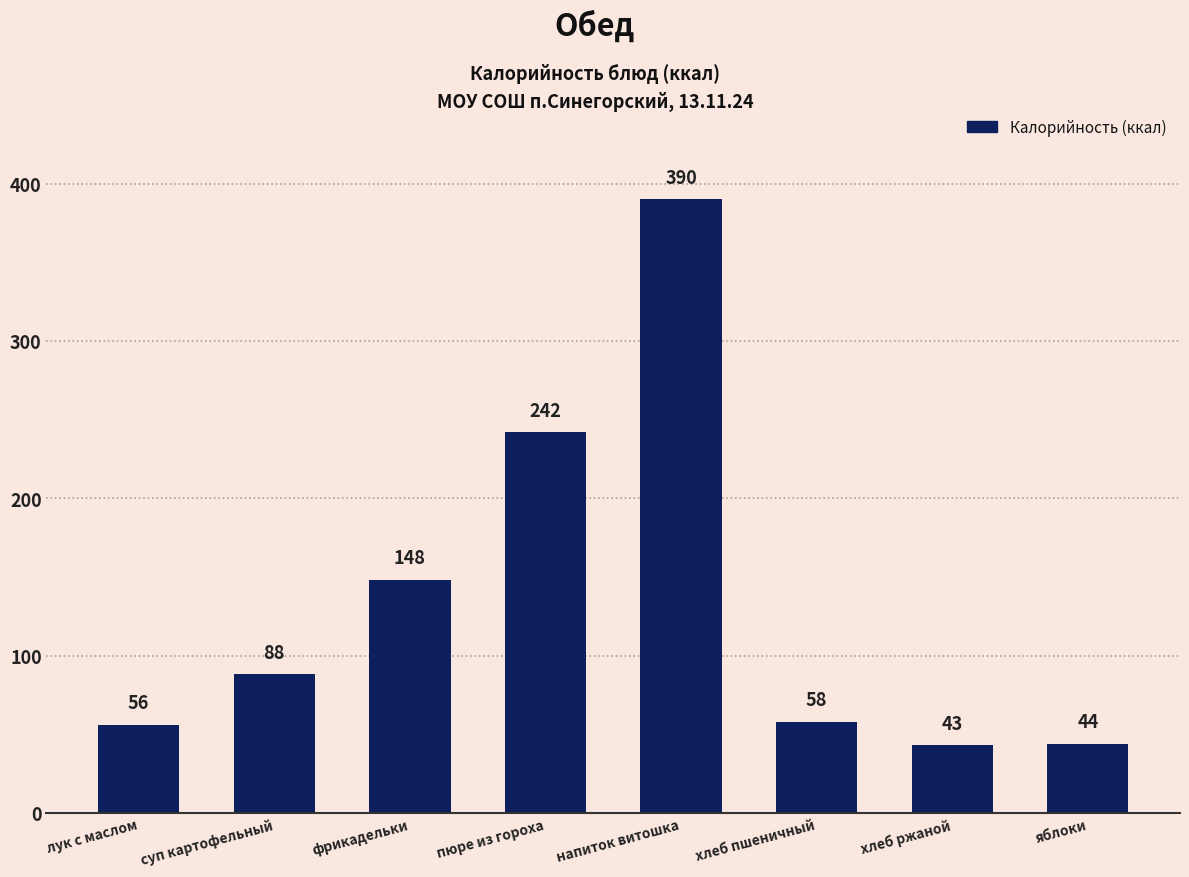

How many distinct data groups are displayed?

1